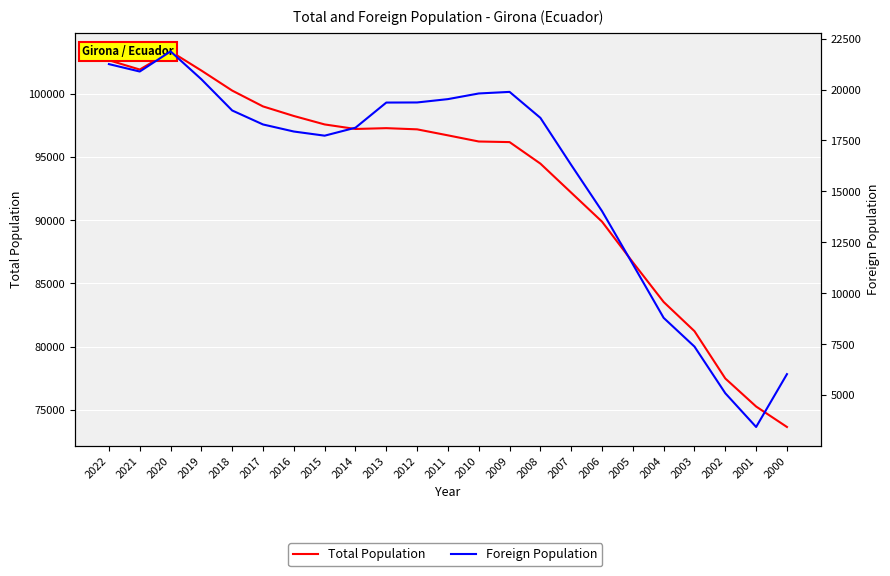

Which series has the largest total across all categories?

Total Population